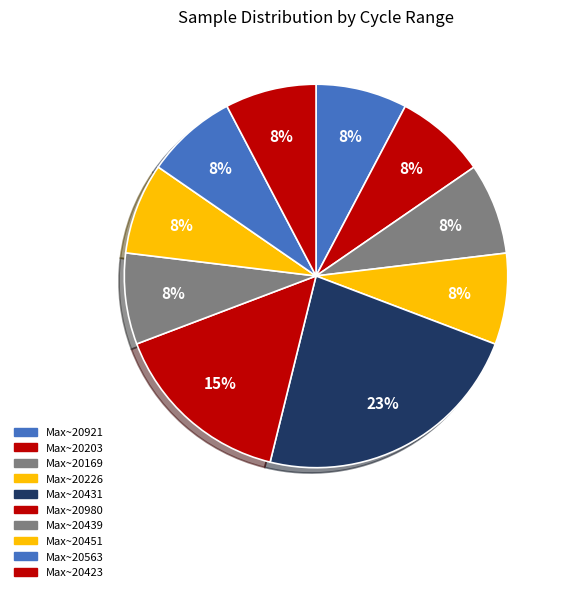

Count the number of slices in the pie.

10